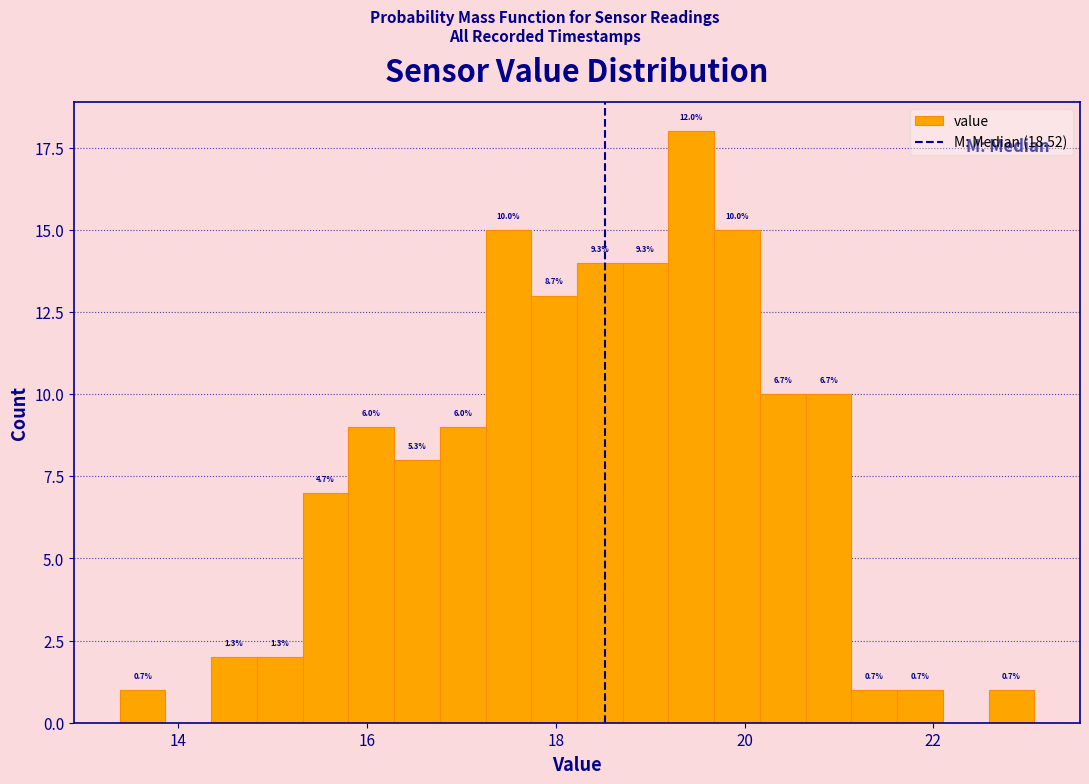

Around what value on the x-axis is the tallest bar? Give the approximate position of its centre, as read against the axis.

19.4